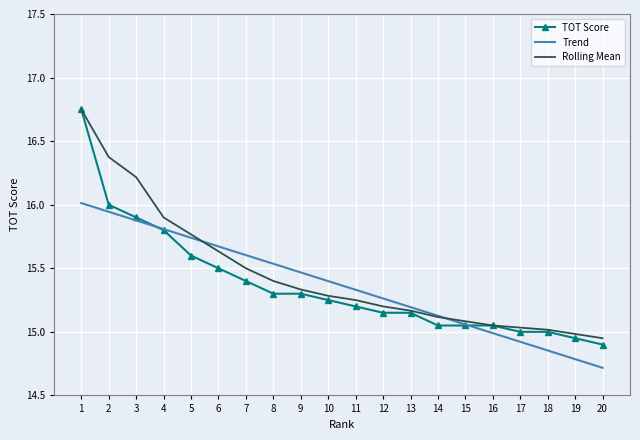

At which label is Trend closest to 15?

16